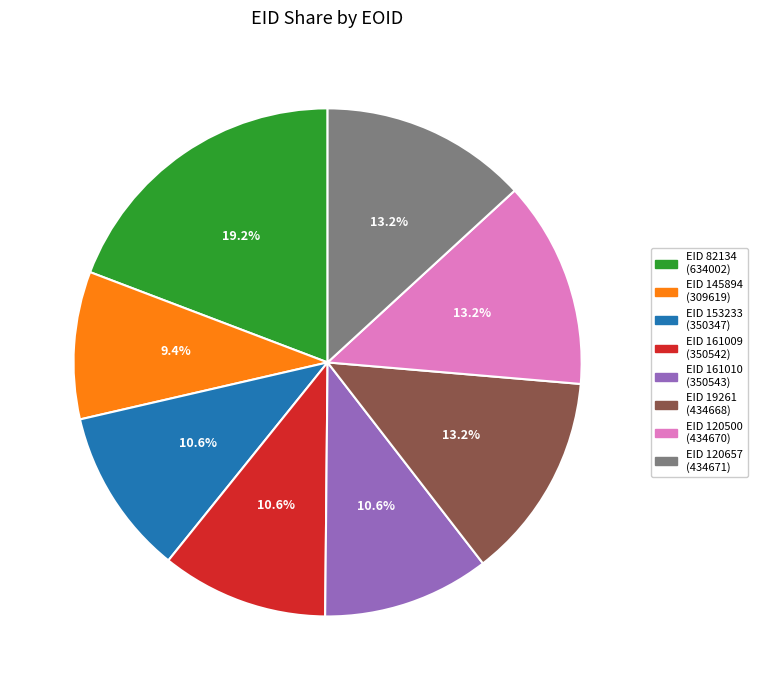

What percentage do EID 153233 (350347) and EID 120657 (434671) together represent?

23.8%